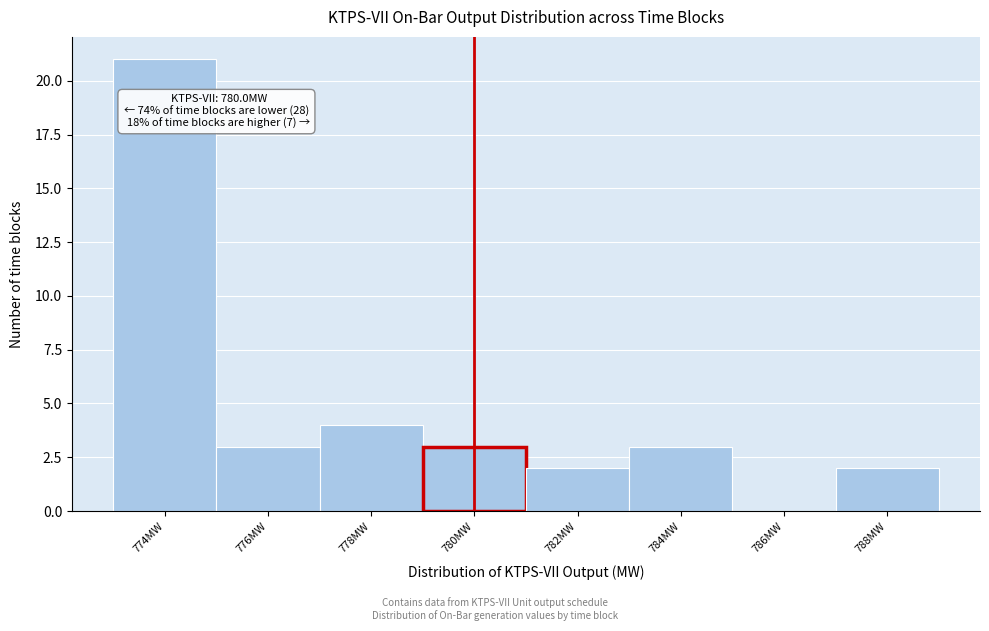

Over which range of the x-axis is the bar tallest?

773 to 775